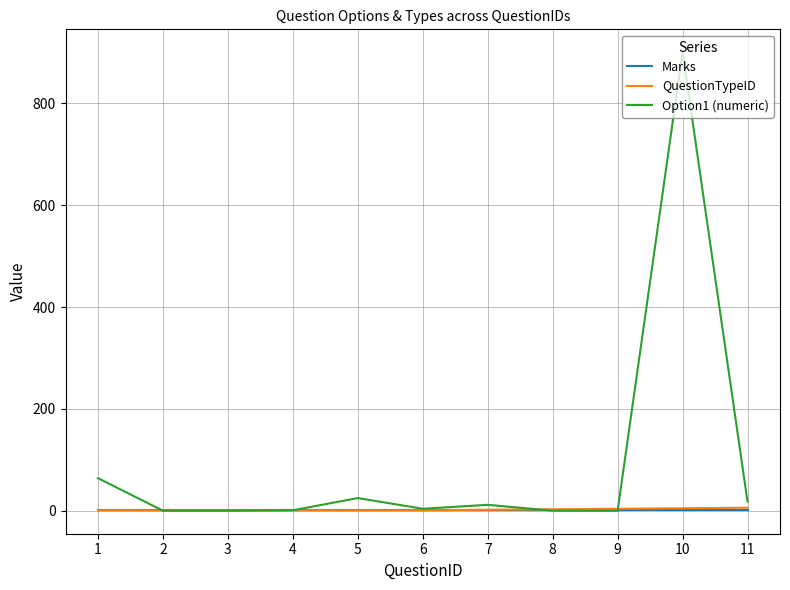

At which label is Option1 (numeric) closest to 450?

1